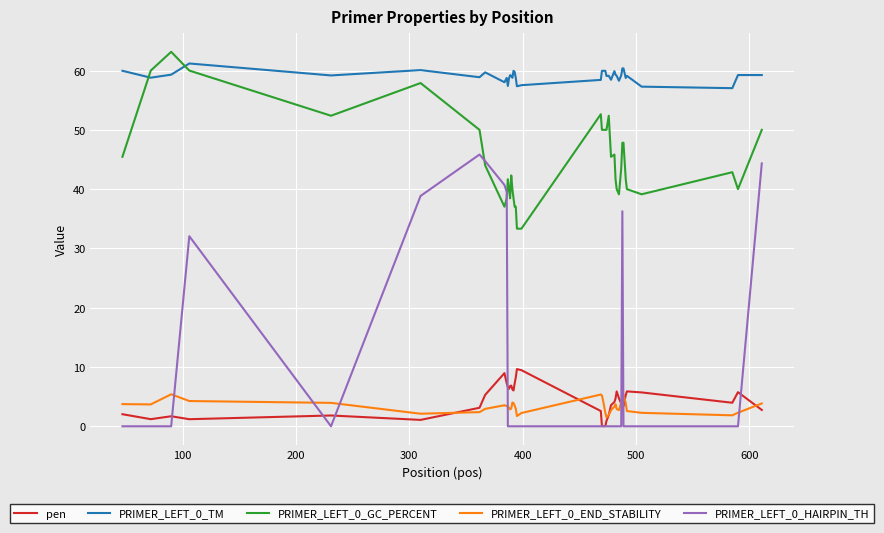

What is the maximum value shown in the chart?

63.2